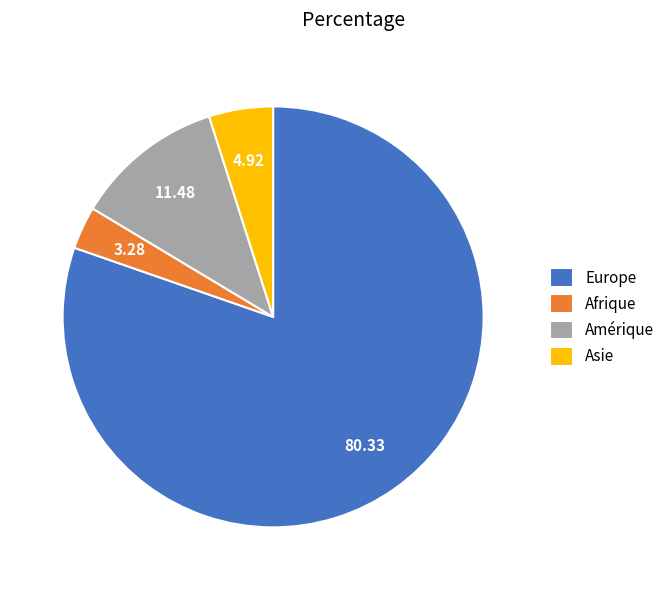

How many segments does this pie chart have?

4